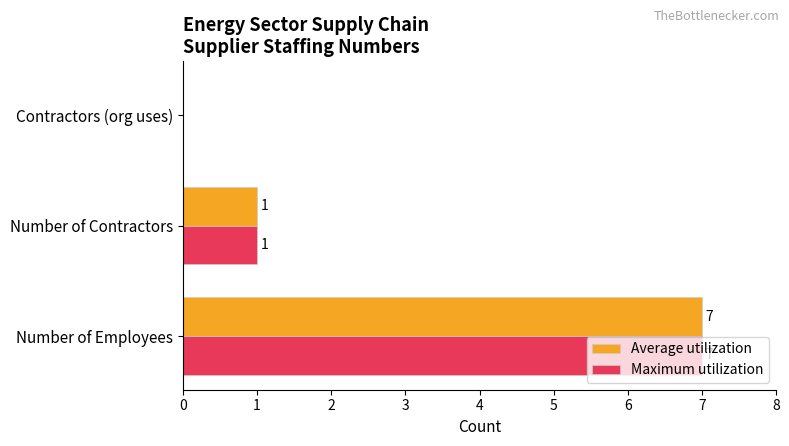

What are all the series names shown in the legend?

Average utilization, Maximum utilization